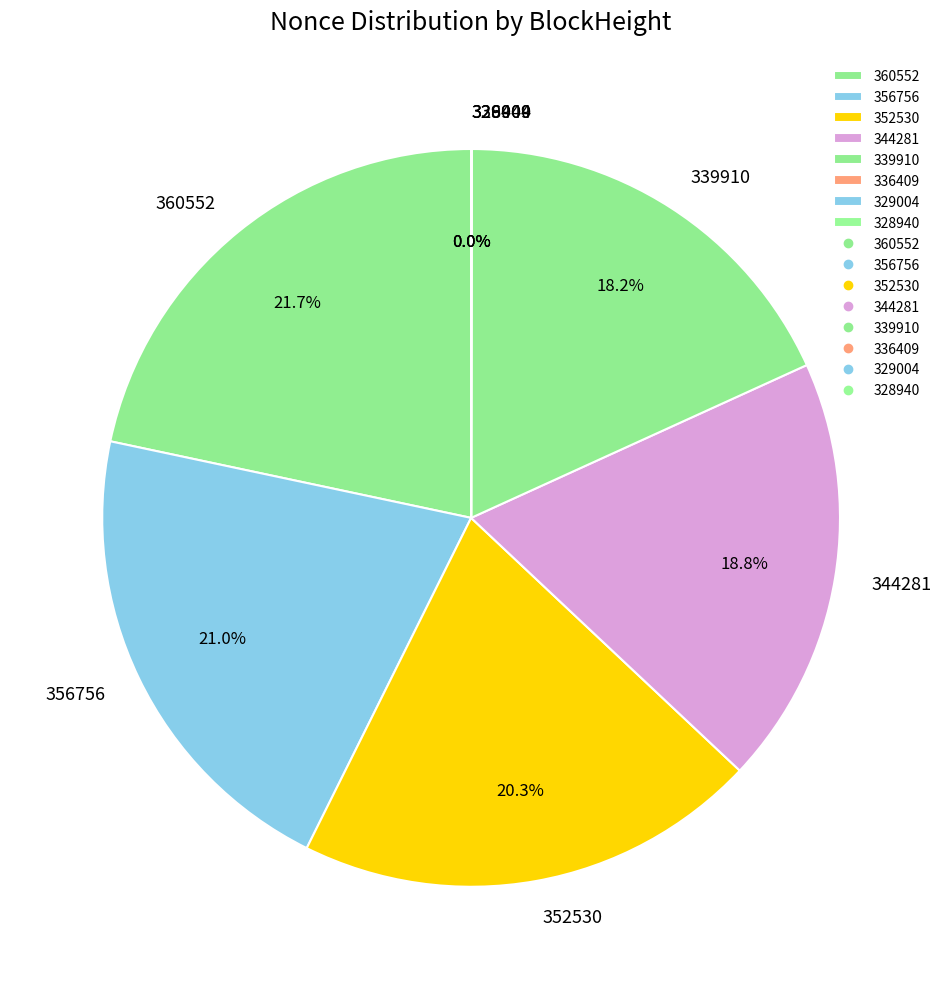

Is 360552 the majority of the pie?

No